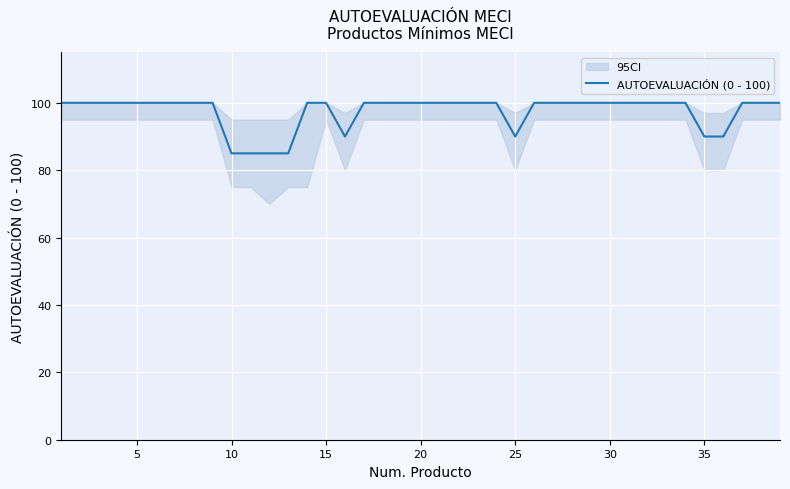

The value of AUTOEVALUACIÓN (0 - 100) at 15 is 100. True or false?

True